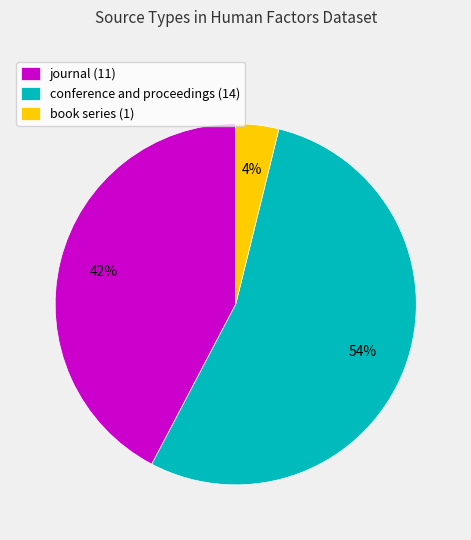

What is the smallest slice in the pie chart?

book series